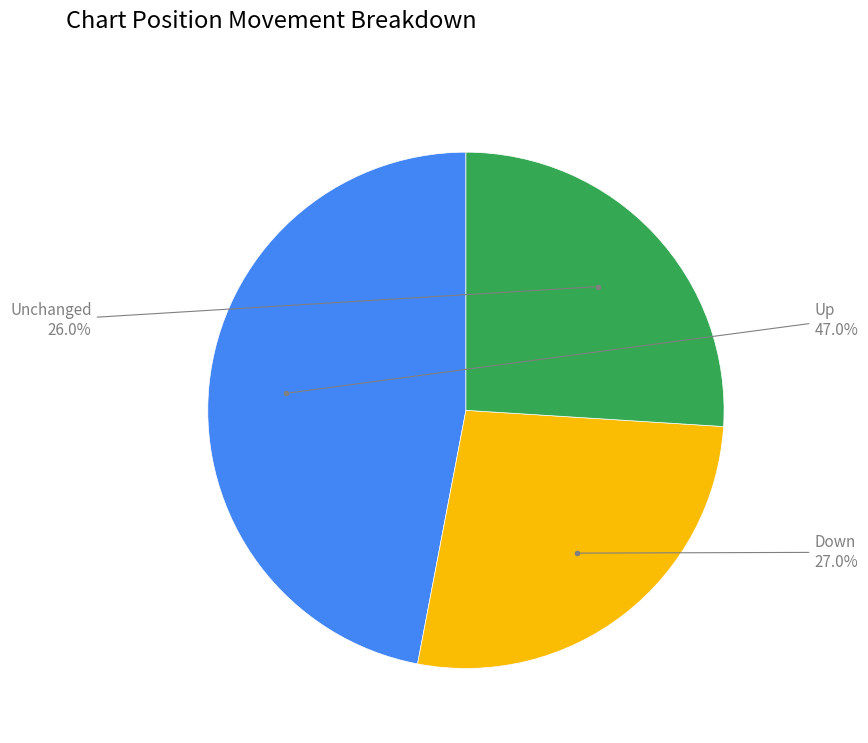

What percentage do Up and Down together represent?

74.0%